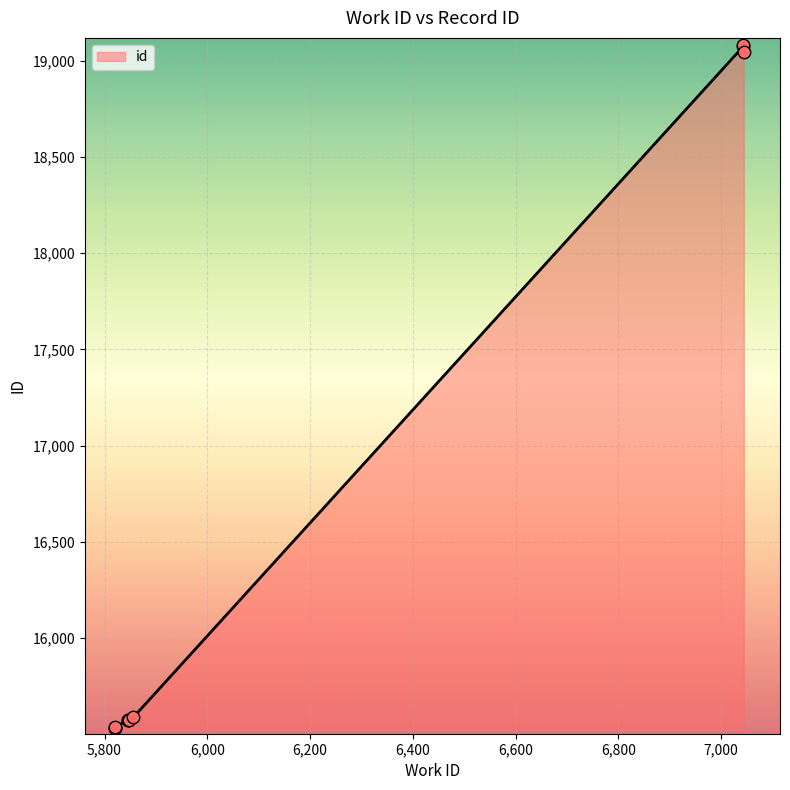

Approximately how many times larger is the value at 5846 compared to 5820?

1.0